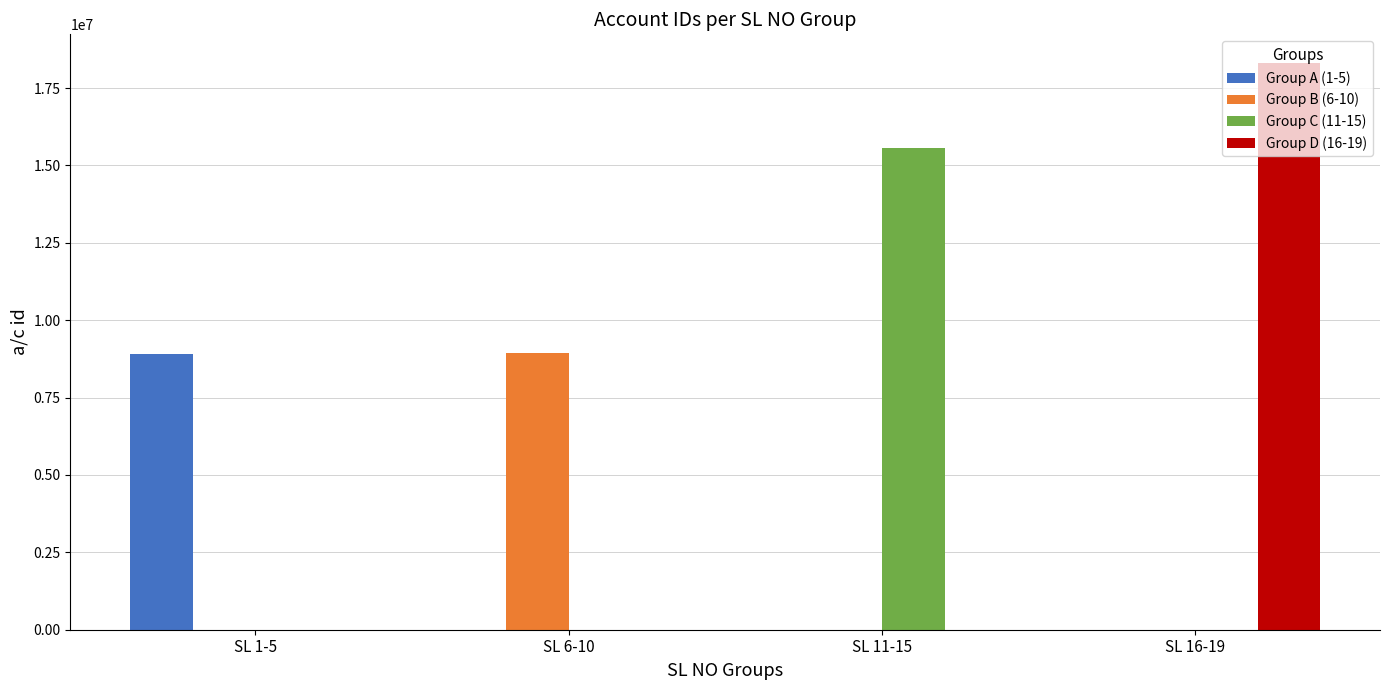

Reading left to right, list all the values displayed in this chart.

Group A (1-5): 8917675	0	0	0
Group B (6-10): 0	8937632	0	0
Group C (11-15): 0	0	15557873	0
Group D (16-19): 0	0	0	18319411